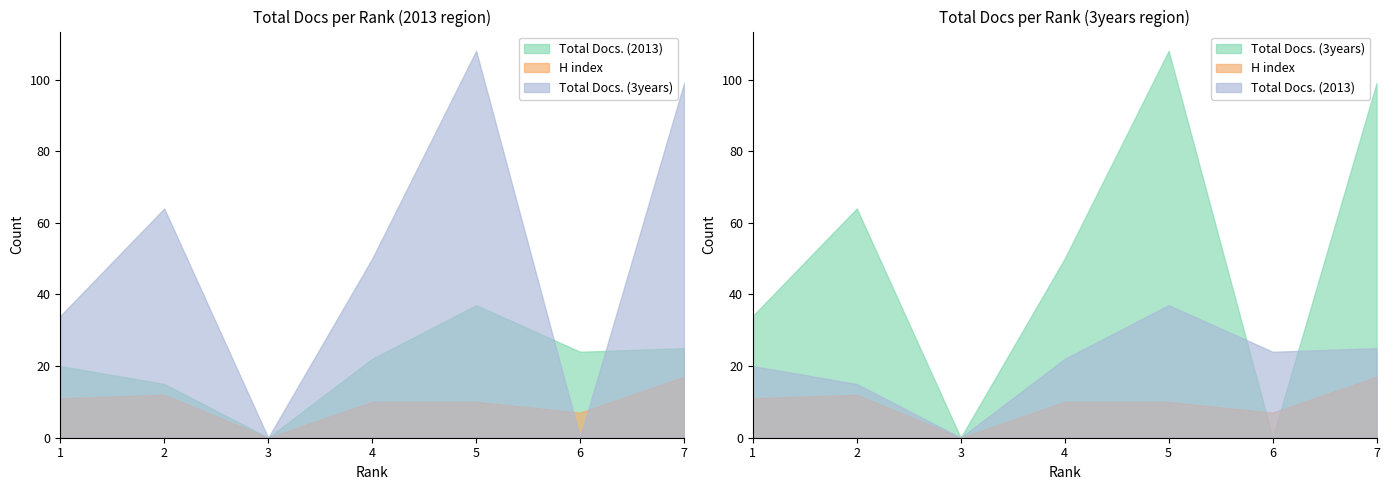

What value does the Total Docs. (3years) series have at 4, to the nearest 5?

50